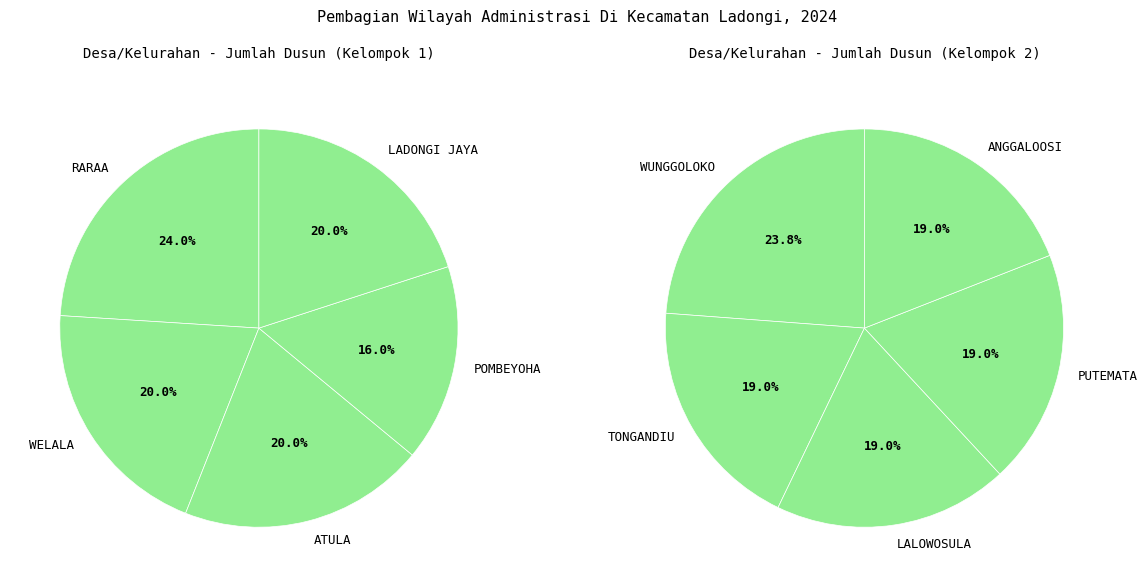

How many segments does this pie chart have?

10